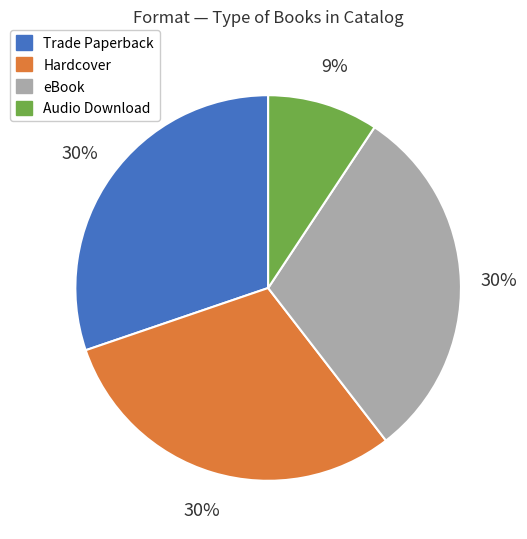

Is the sum of Audio Download and eBook greater than half?

No